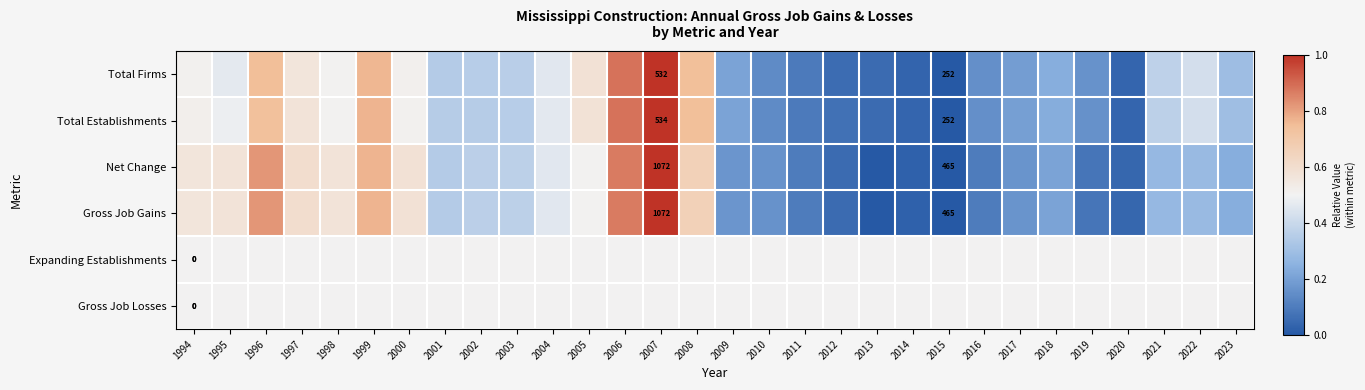

What is the total value across all series at 2001?

2.4